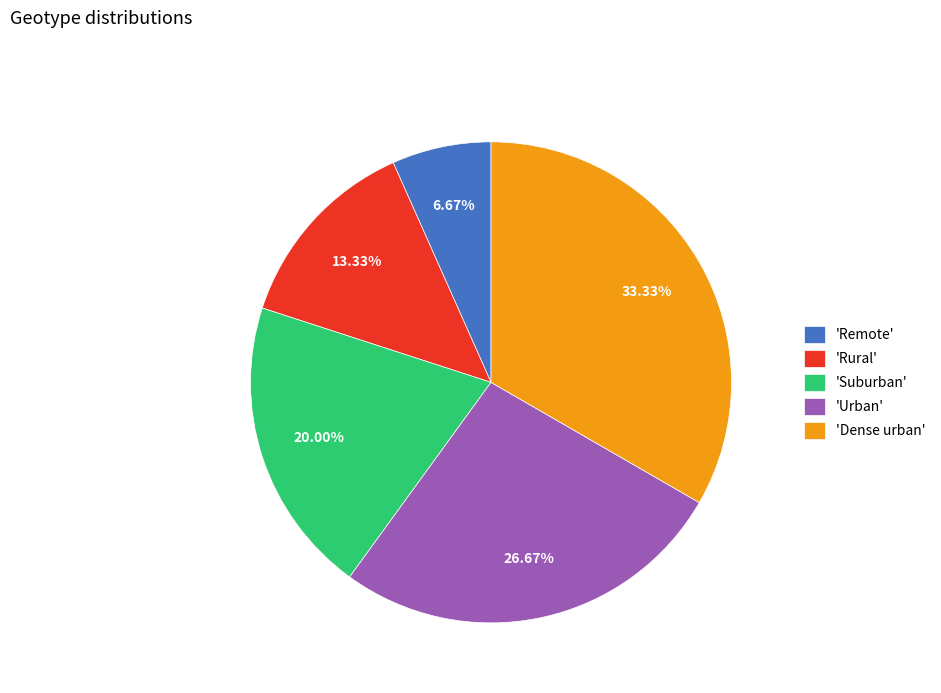

What is the largest slice in the pie chart?

'Dense urban'